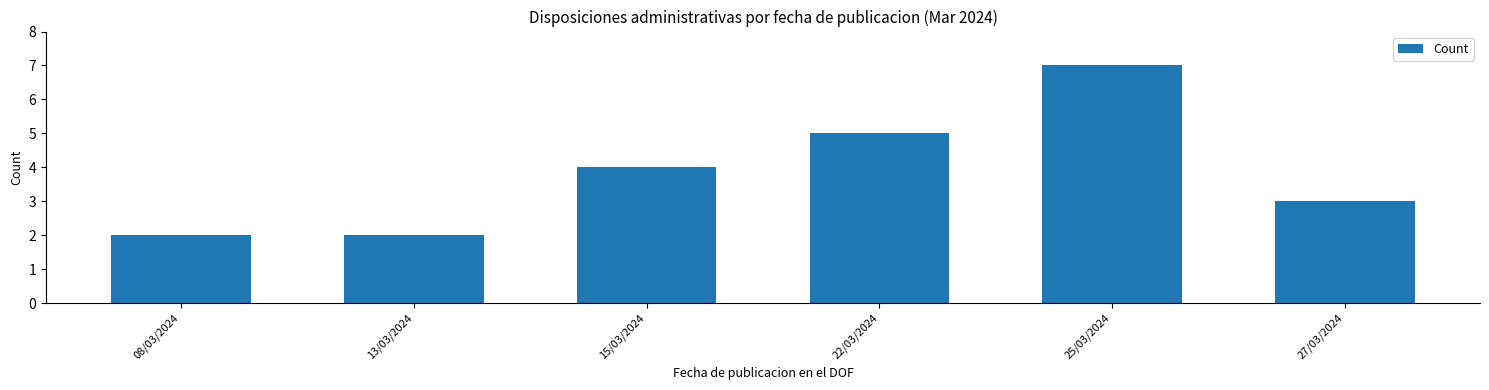

What is the change in value from 22/03/2024 to 27/03/2024?

-2